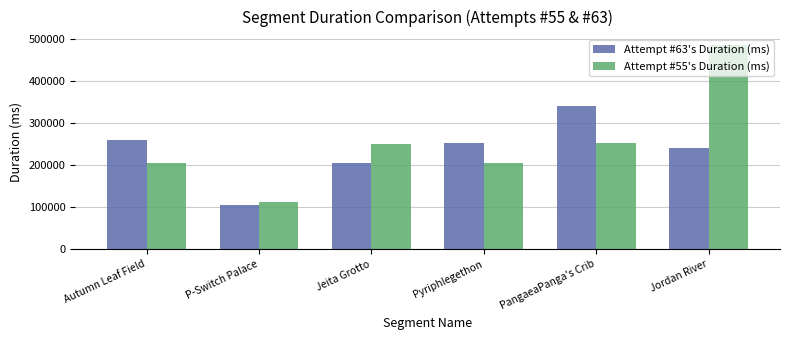

Are the bars horizontal?

No